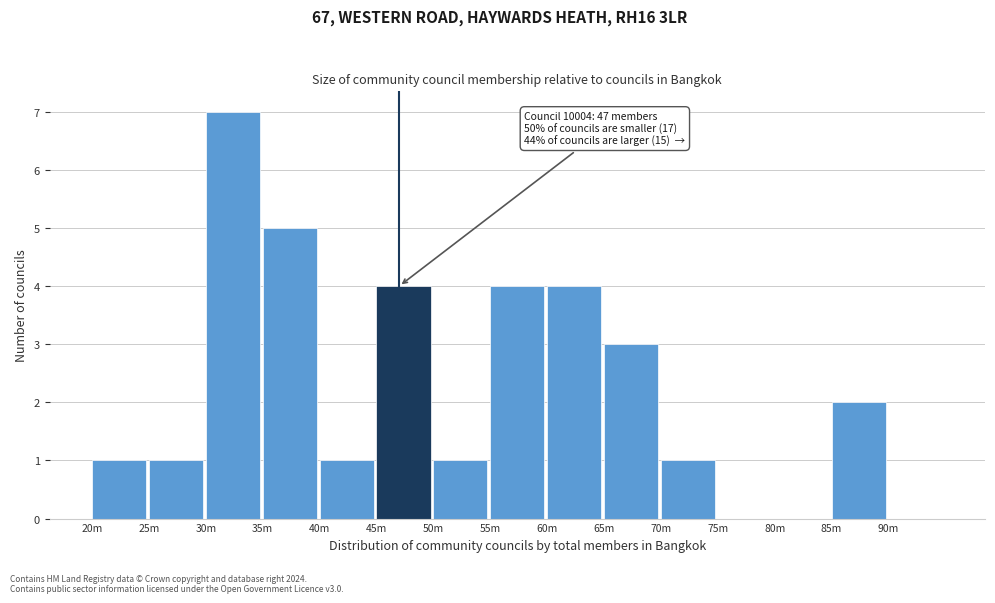

Reading left to right, transcribe all the data shown in this chart.

20m=1	25m=1	30m=7	35m=5	40m=1	45m=4	50m=1	55m=4	60m=4	65m=3	70m=1	75m=0	80m=0	85m=2	90m=0